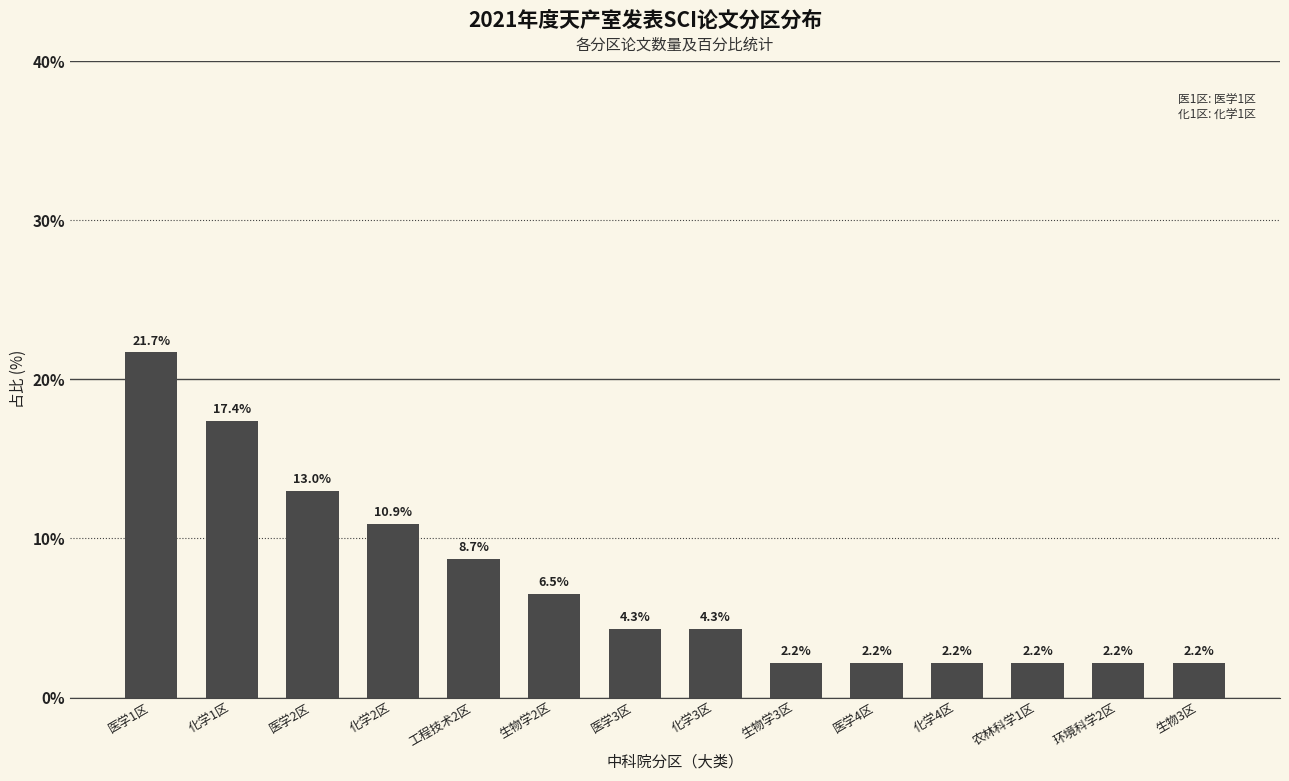

What is the average value?

7.1